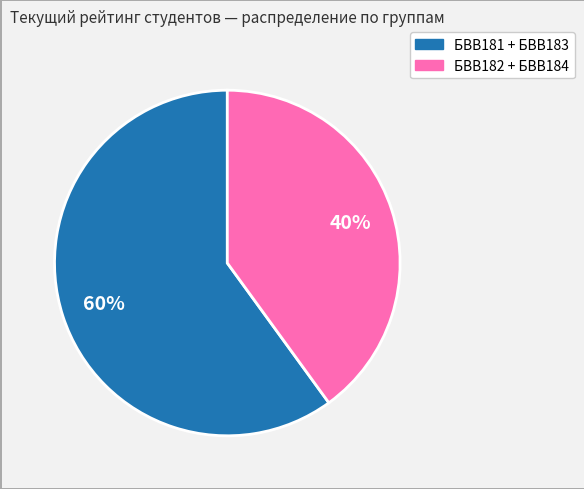

Does any single category account for the majority?

Yes